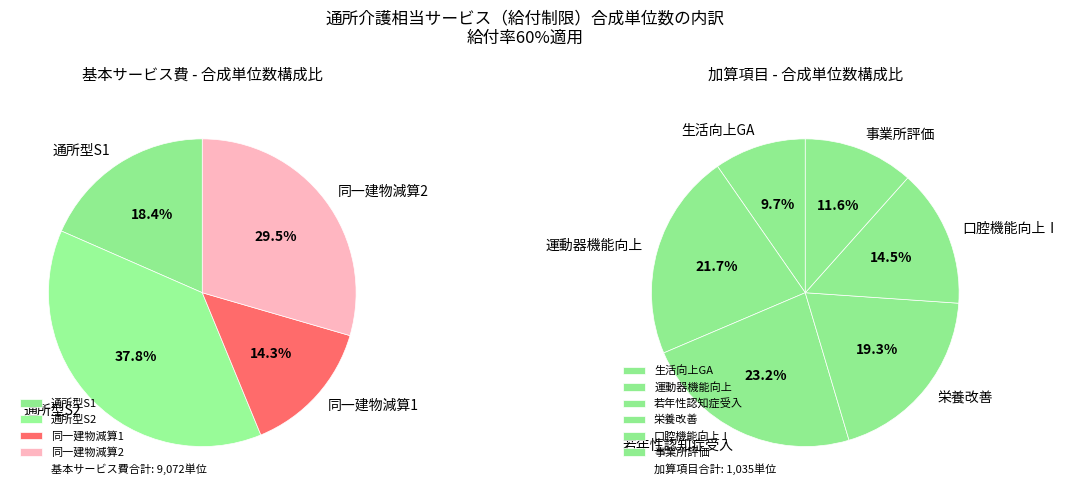

Combined, do 通所型サービス同一建物減算１（制限・４割） and 通所型サービス１（制限・４割） account for over 50%?

No